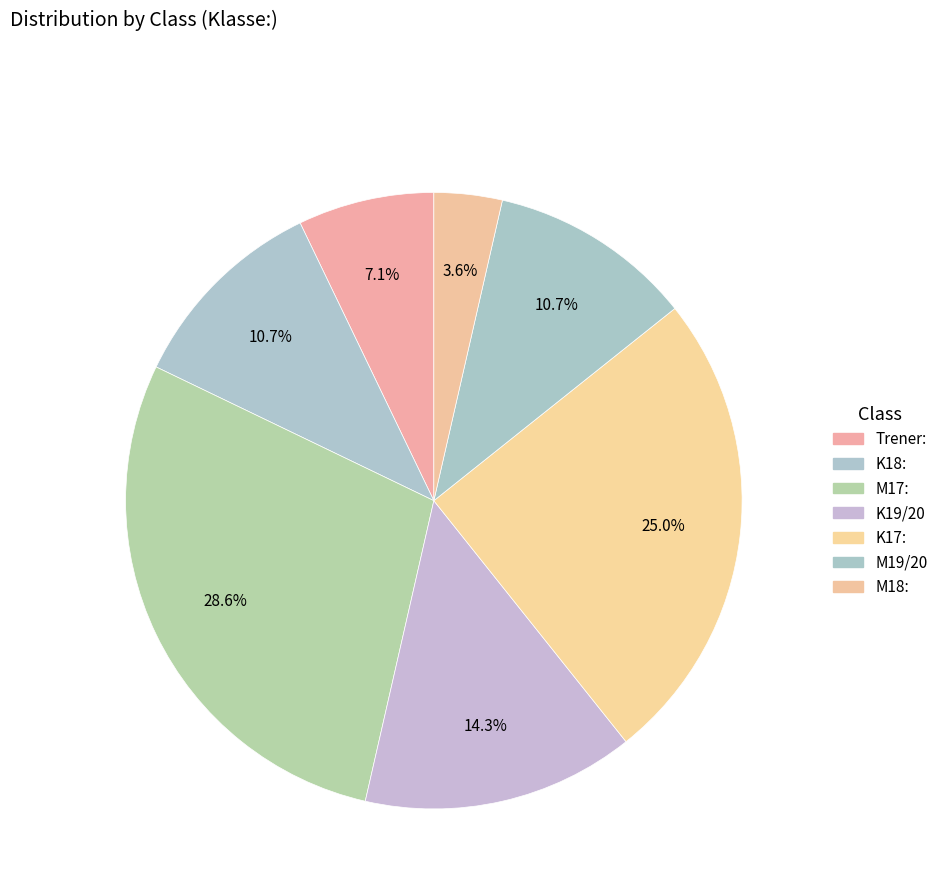

How many slices are in this pie chart?

7